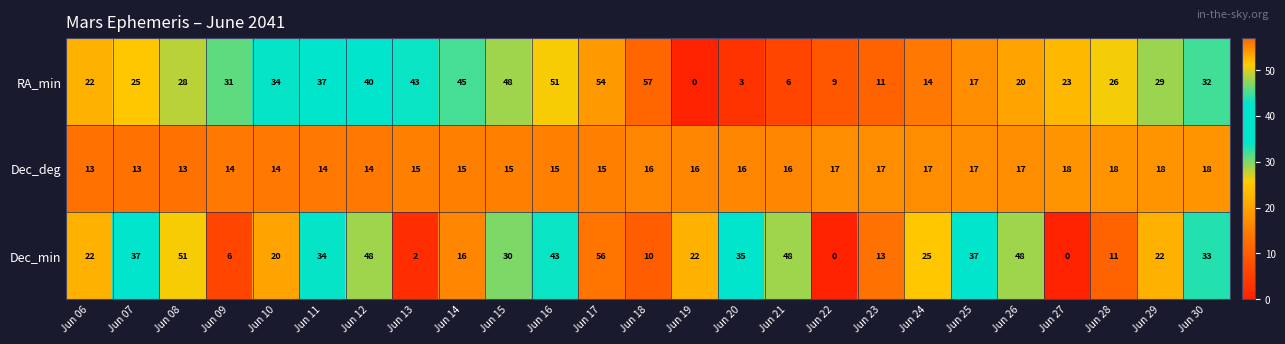

What is the highest value of the RA_min series?

57